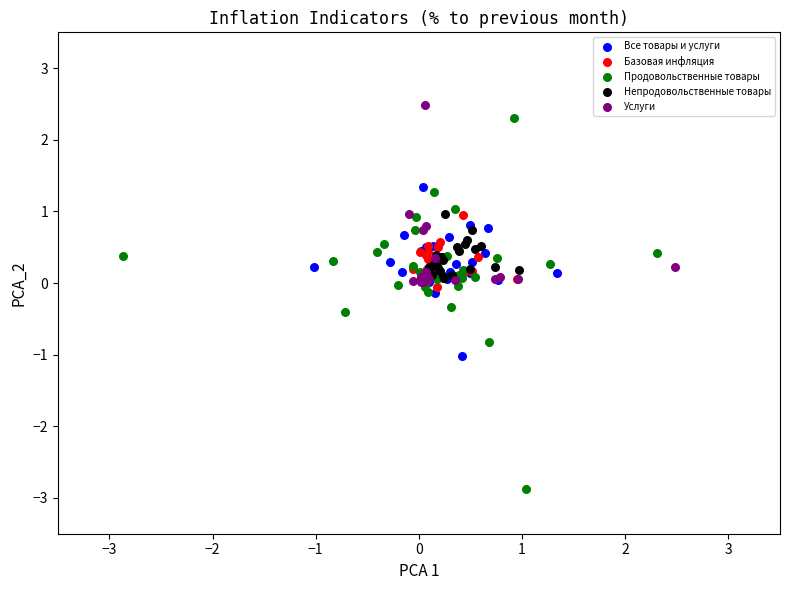

Which series has the widest spread of Y values?

Продовольственные товары